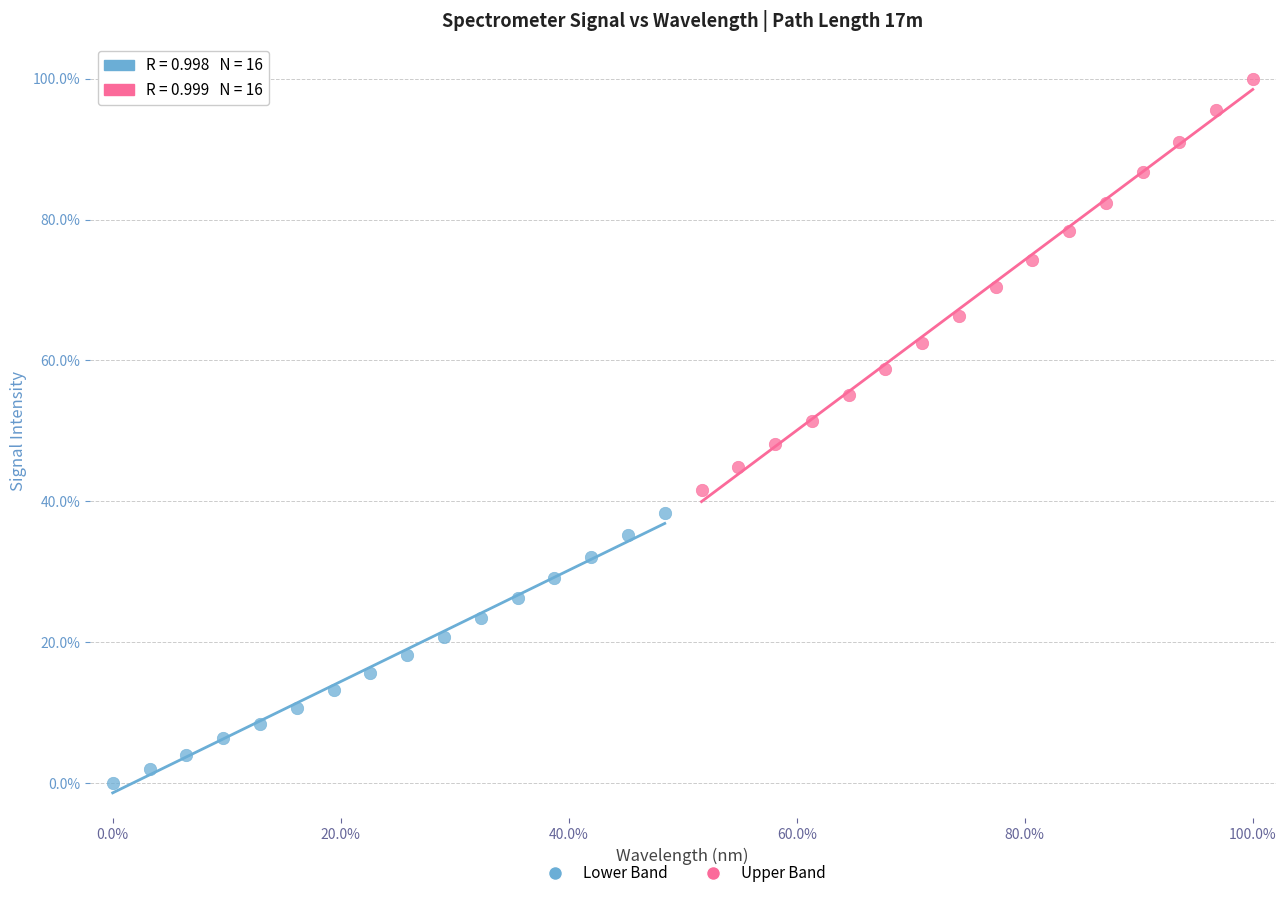

Which series has the widest spread of Y values?

Upper Band